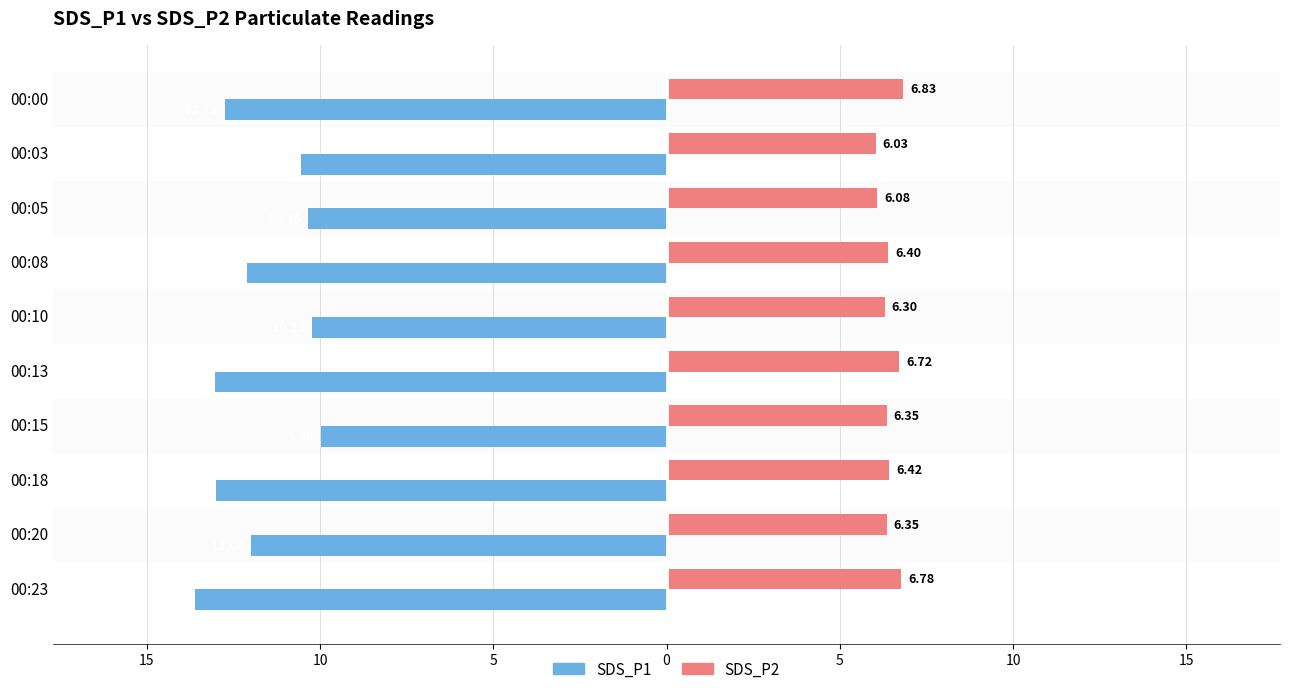

Reading left to right, transcribe all the data shown in this chart.

SDS_P1: -12.8	-10.6	-10.3	-12.1	-10.2	-13.0	-10.0	-13.0	-12.0	-13.6
SDS_P2: 6.8	6.0	6.1	6.4	6.3	6.7	6.3	6.4	6.3	6.8